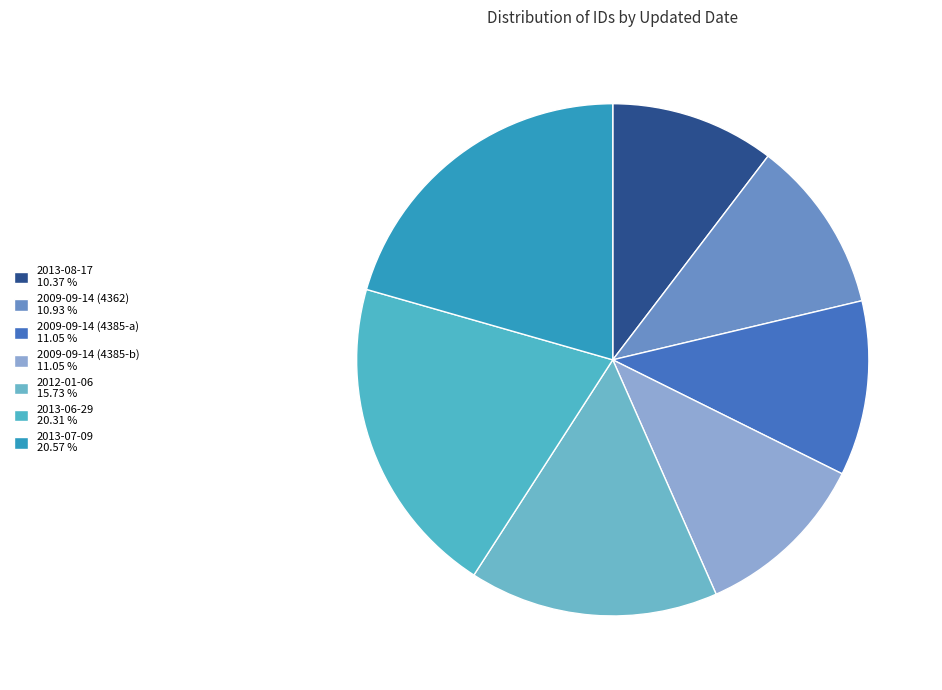

Approximately how many times larger is the value at 2009-09-14 (4385-b) compared to 2012-01-06?

0.7